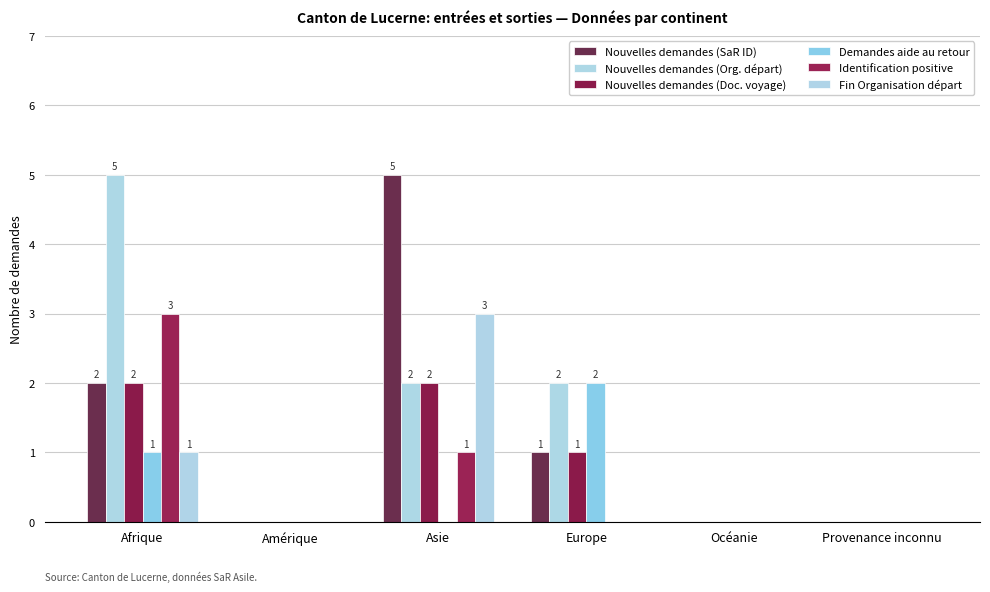

True or false: Nouvelles demandes (SaR ID) has a value of 0 at Océanie.

True